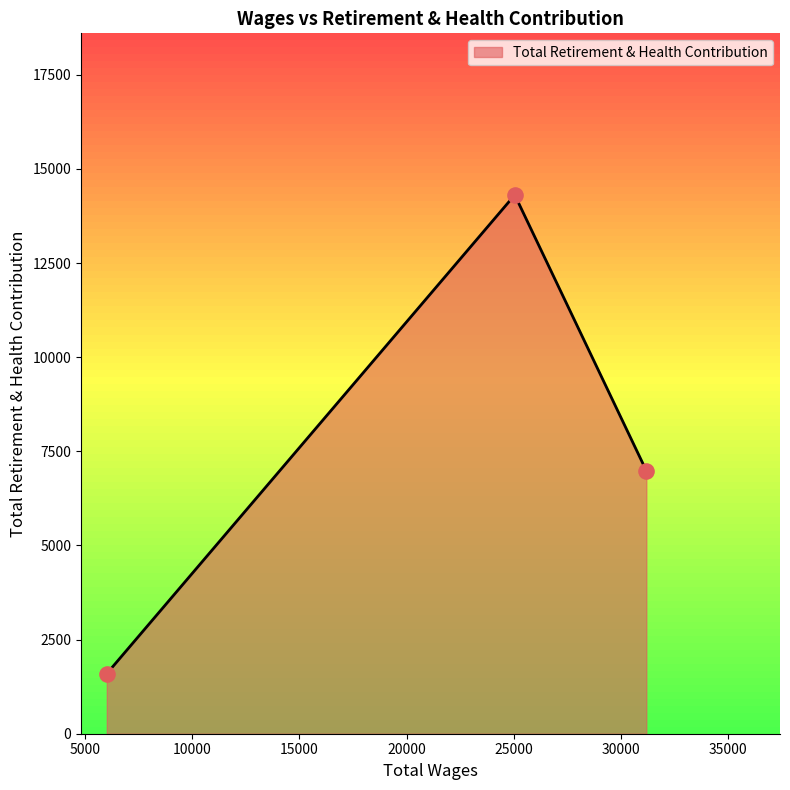

Approximately how many times larger is the value at 31183.0 compared to 25045.0?

0.5